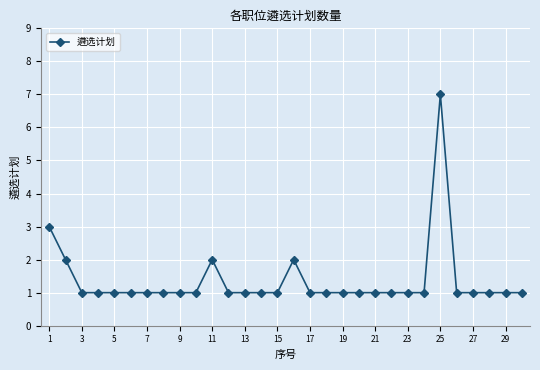

True or false: the data has more than 1 interior local peaks.

True